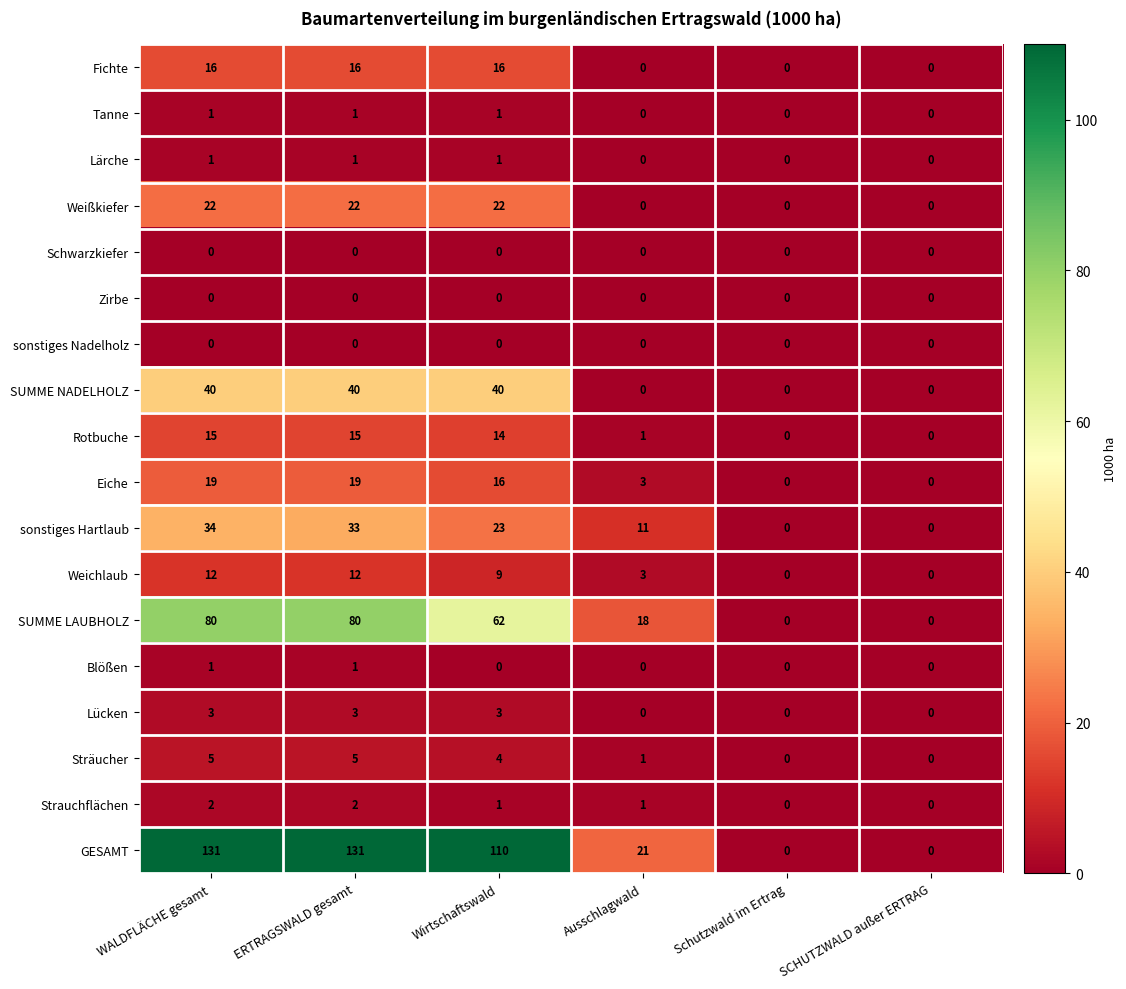

What is the total value across all series at ERTRAGSWALD gesamt?

381